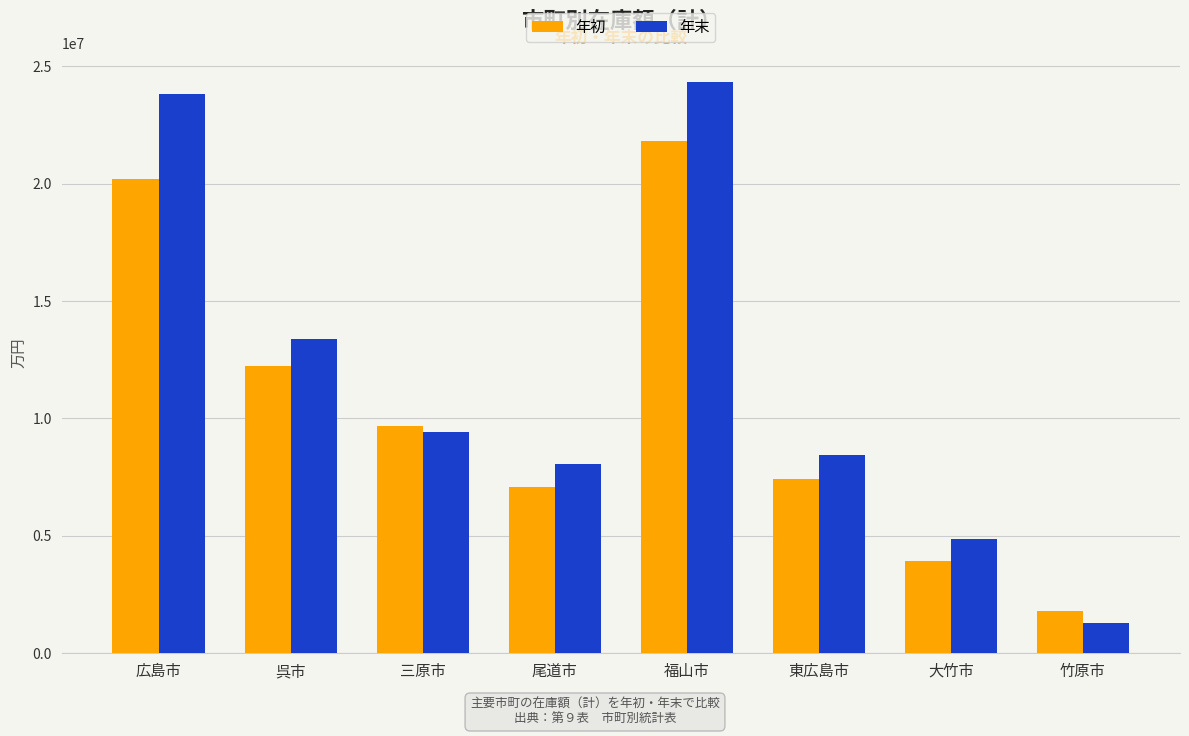

Reading left to right, what are all the values shown in this chart?

年初: 20216846	12223917	9668623	7066847	21811058	7433196	3936287	1801081
年末: 23816183	13373900	9423574	8044797	24344561	8445778	4884820	1277158